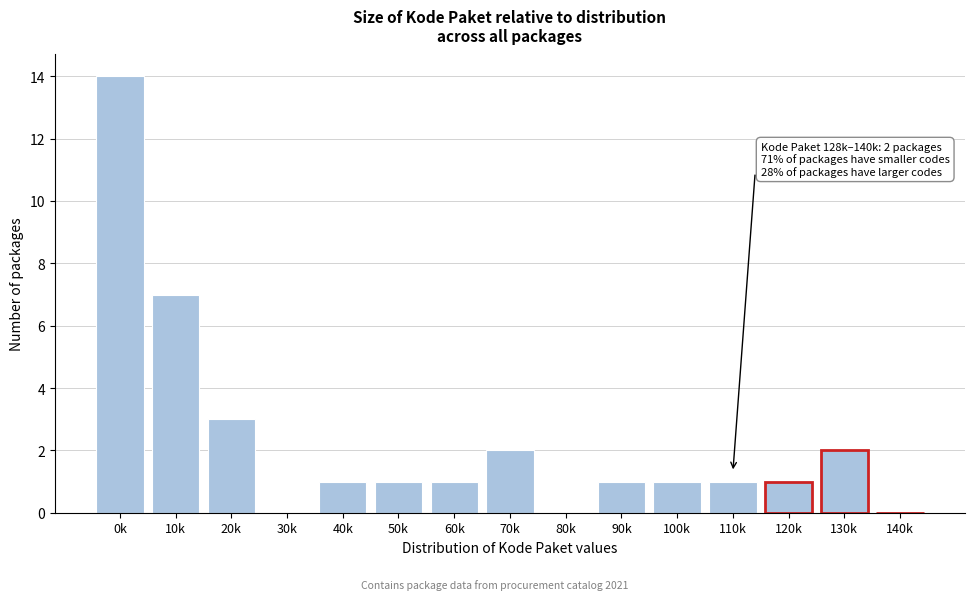

Reading left to right, extract all data points from this chart.

0k=14	10k=7	20k=3	30k=0	40k=1	50k=1	60k=1	70k=2	80k=0	90k=1	100k=1	110k=1	120k=1	130k=2	140k=0